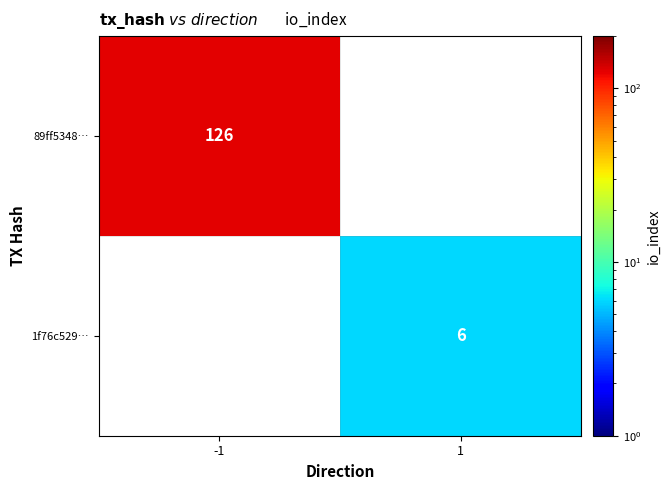

At how many categories does at least one series exceed 16?

1